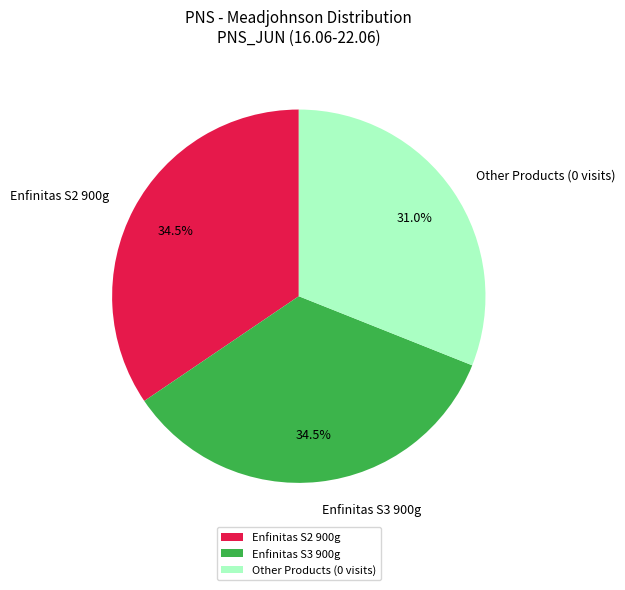

Does Enfinitas S2 900g account for over 50% of the chart?

No